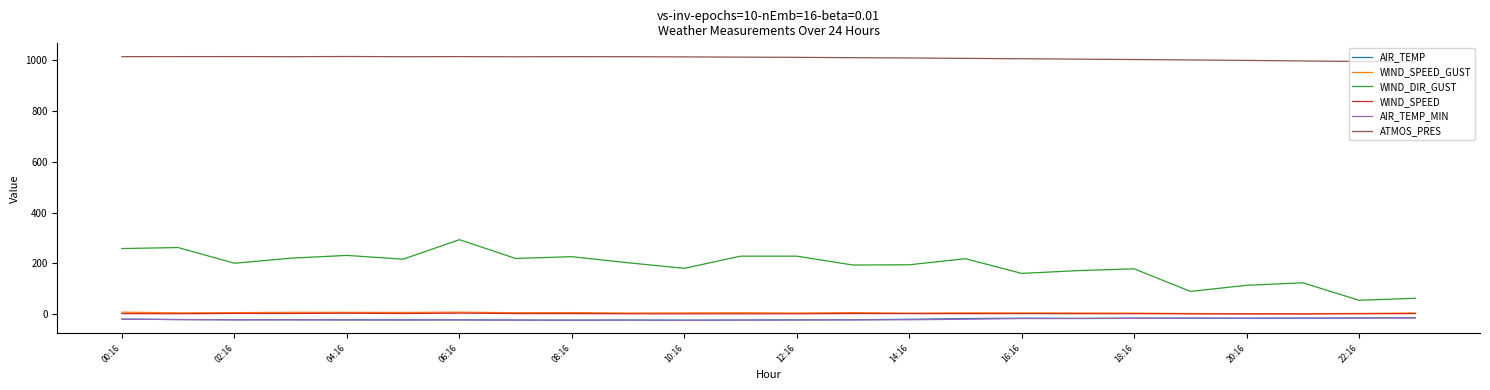

Which series has the widest spread of values?

WIND_DIR_GUST